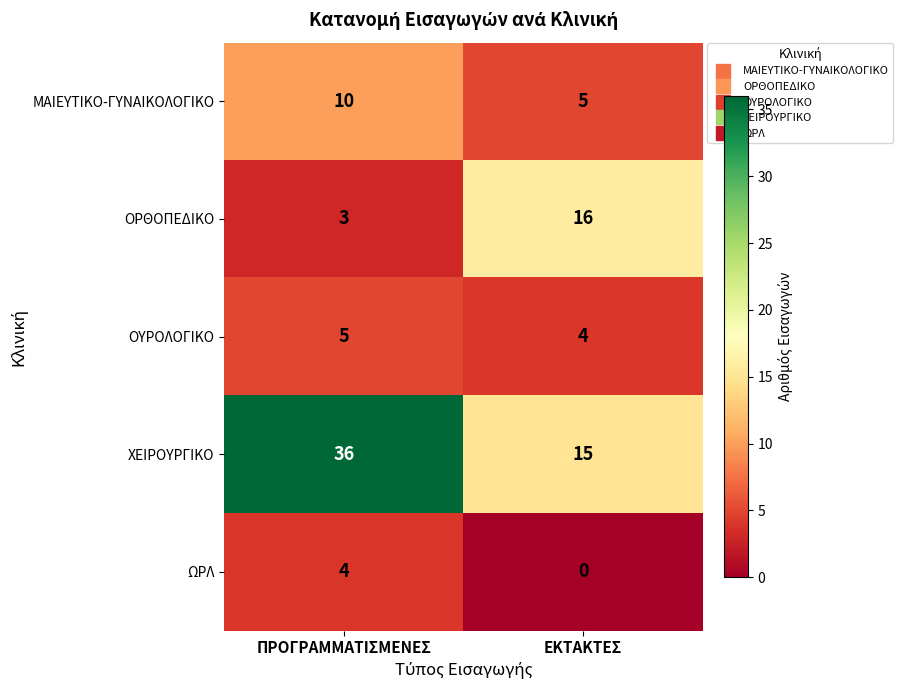

Which series has the largest range (max minus min)?

ΧΕΙΡΟΥΡΓΙΚΟ